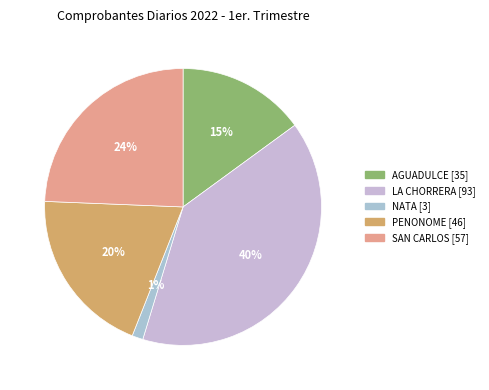

Is there a majority slice in this chart?

No